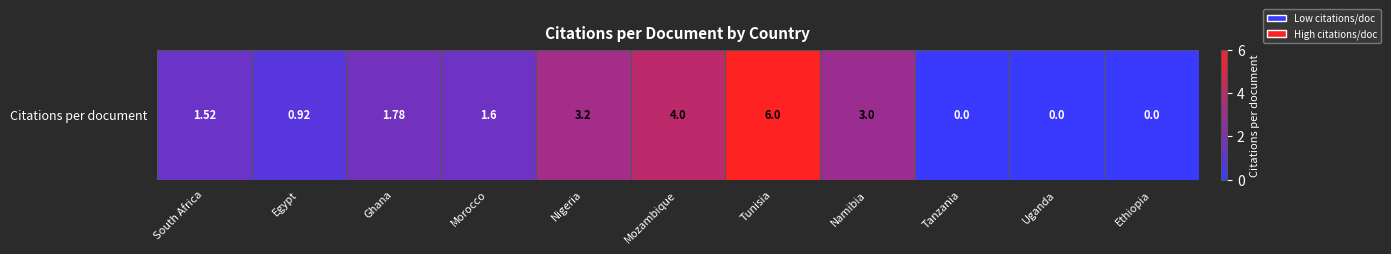

What is the average value?

2.0